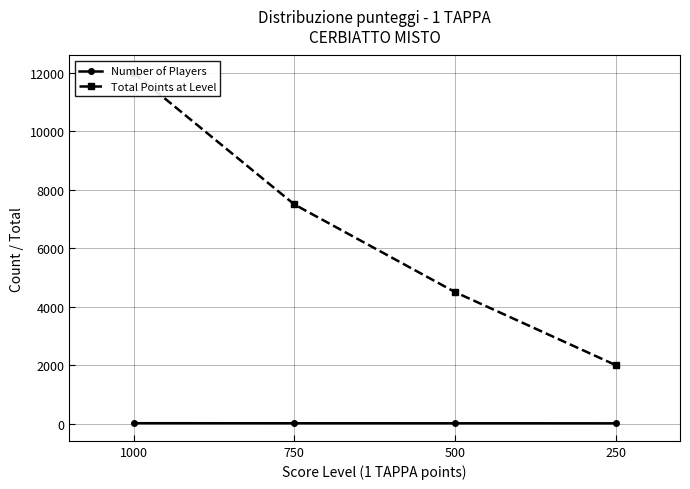

What value does the Number of Players series have at 250?

8